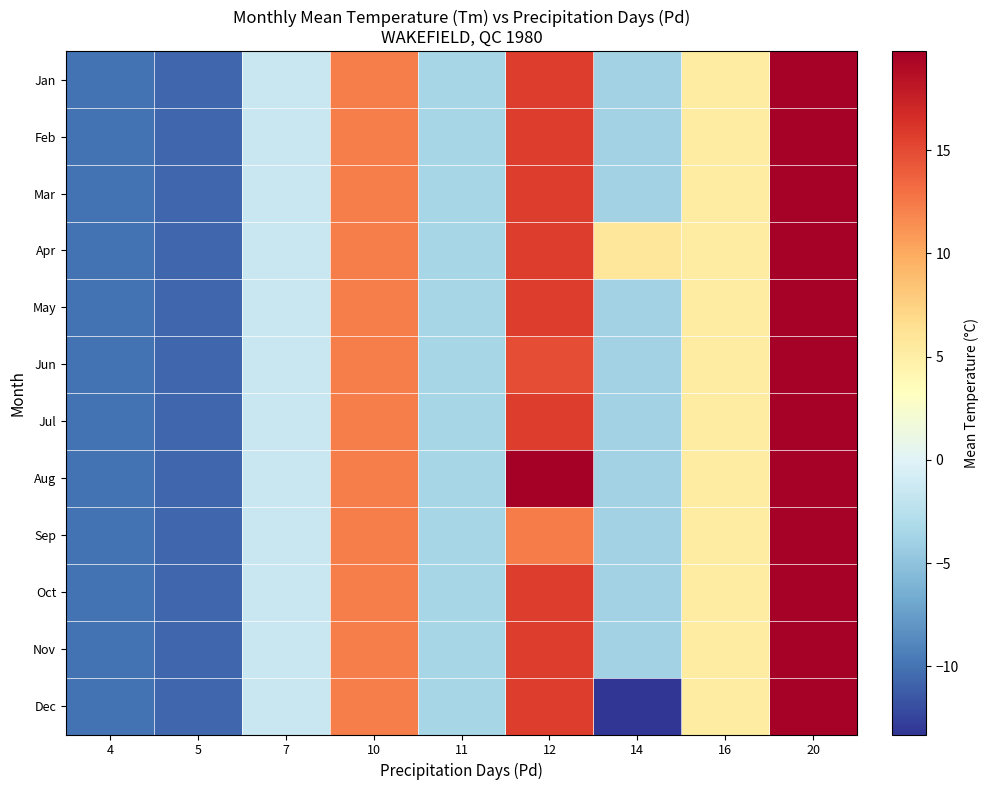

Count the number of categories in the chart.

9